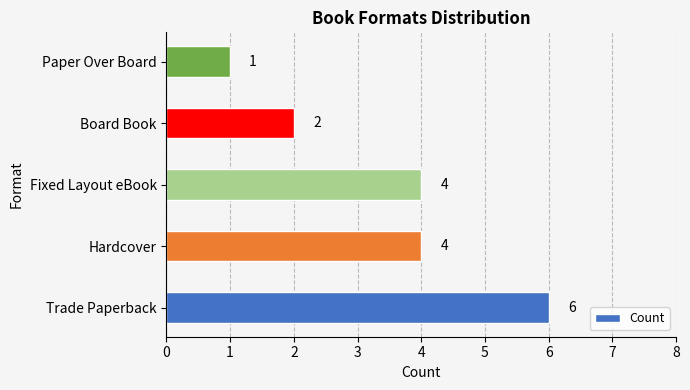

How many data points does each series have?

5